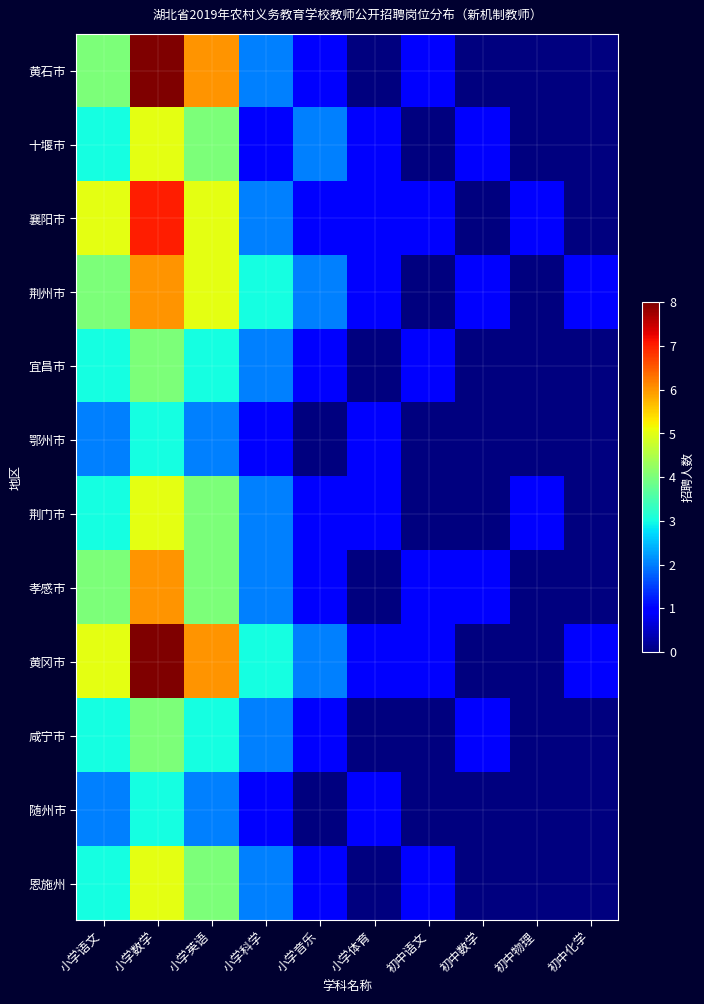

At which category does the chart reach its minimum across all series?

小学体育